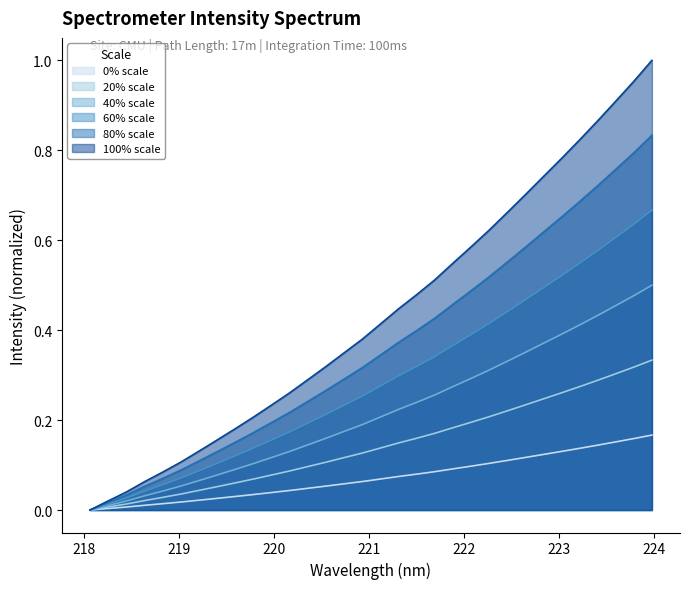

Which series has the widest spread of values?

100% scale